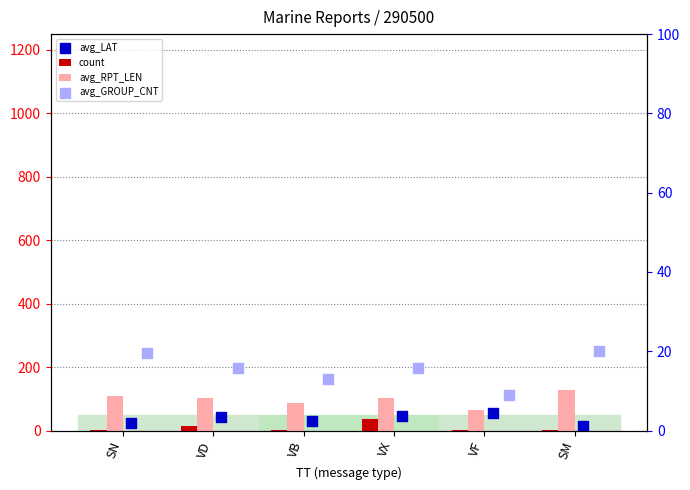

Which series contains the highest Y value?

avg_RPT_LEN